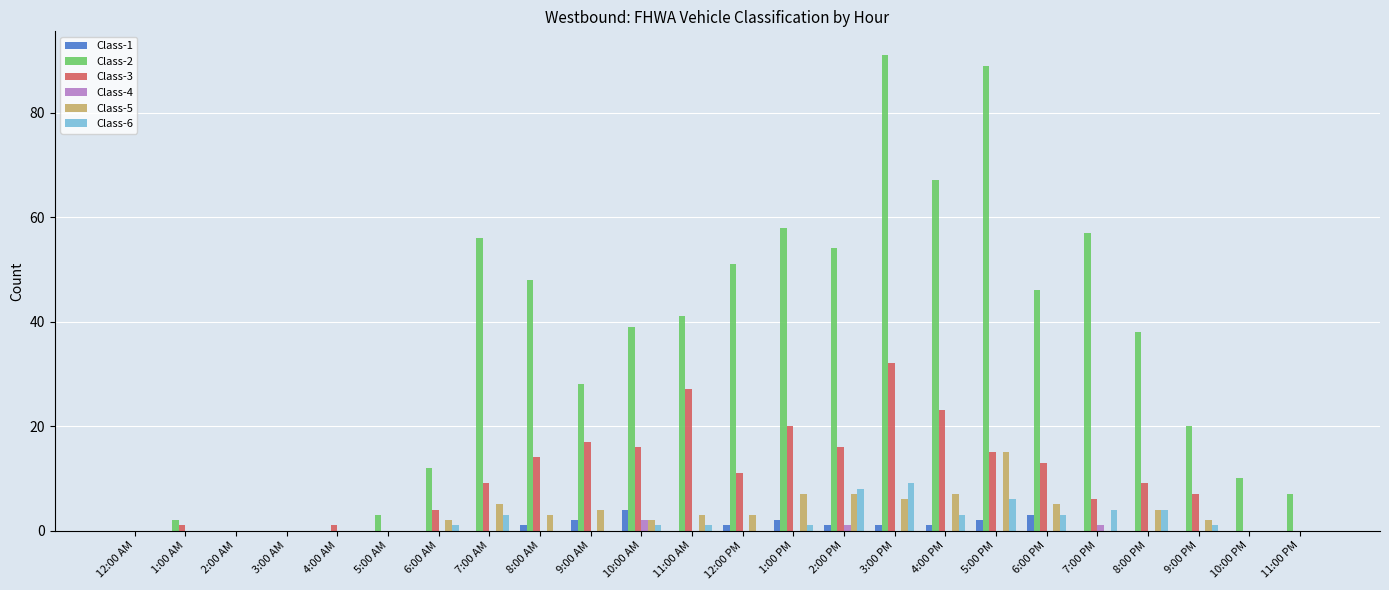

How many distinct data groups are displayed?

6